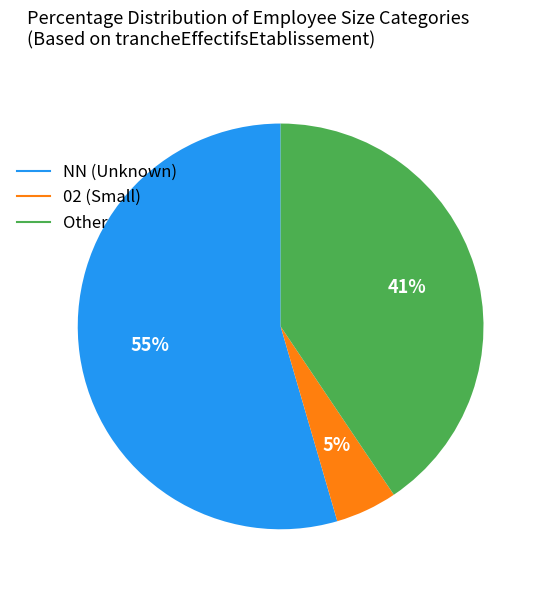

To the nearest percent, what is the difference between the largest and smallest slice percentages?

50%